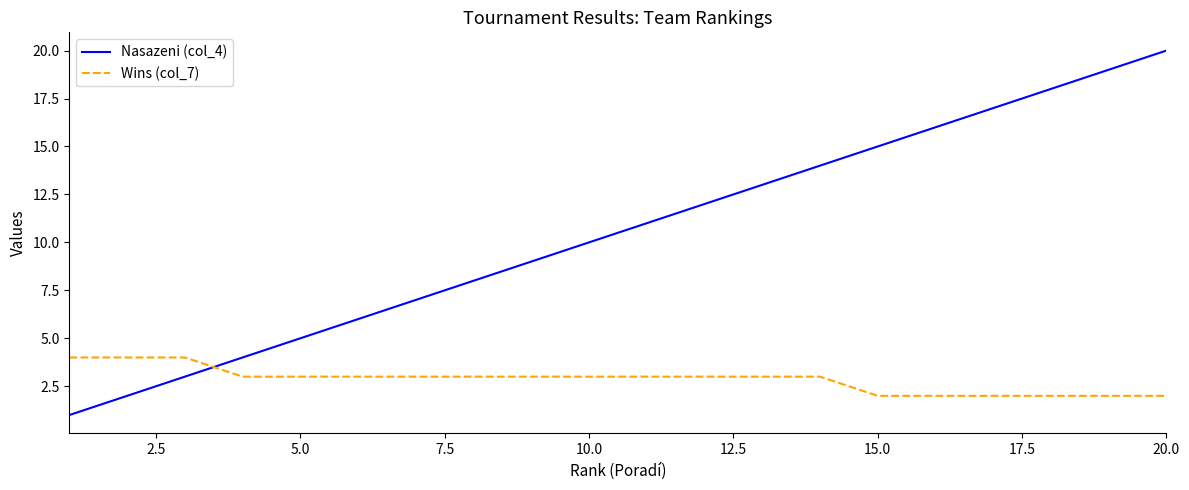

Rank the series by their maximum value, from lowest to highest.

Wins (col_7), Nasazeni (col_4)